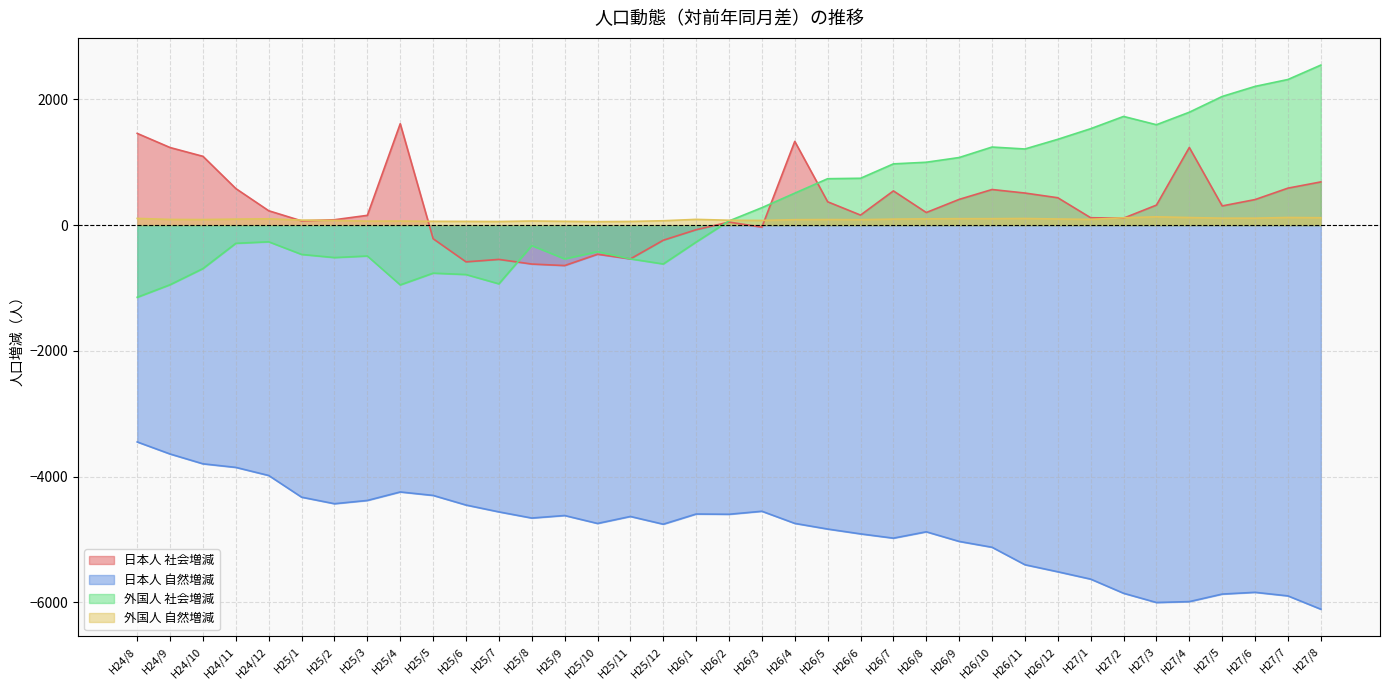

What is the value of the 日本人 自然増減 point at the 8th from the left?

-4381